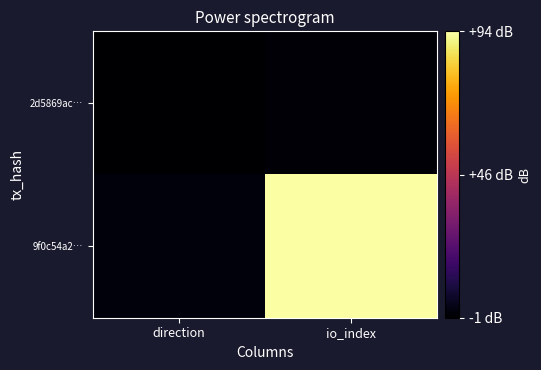

How many data points does each series have?

2